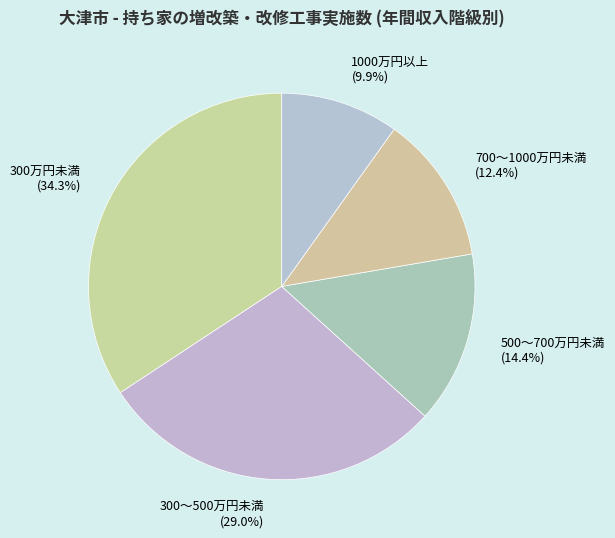

Approximately how many times larger is the value at 300～500万円未満 compared to 1000万円以上?

2.9